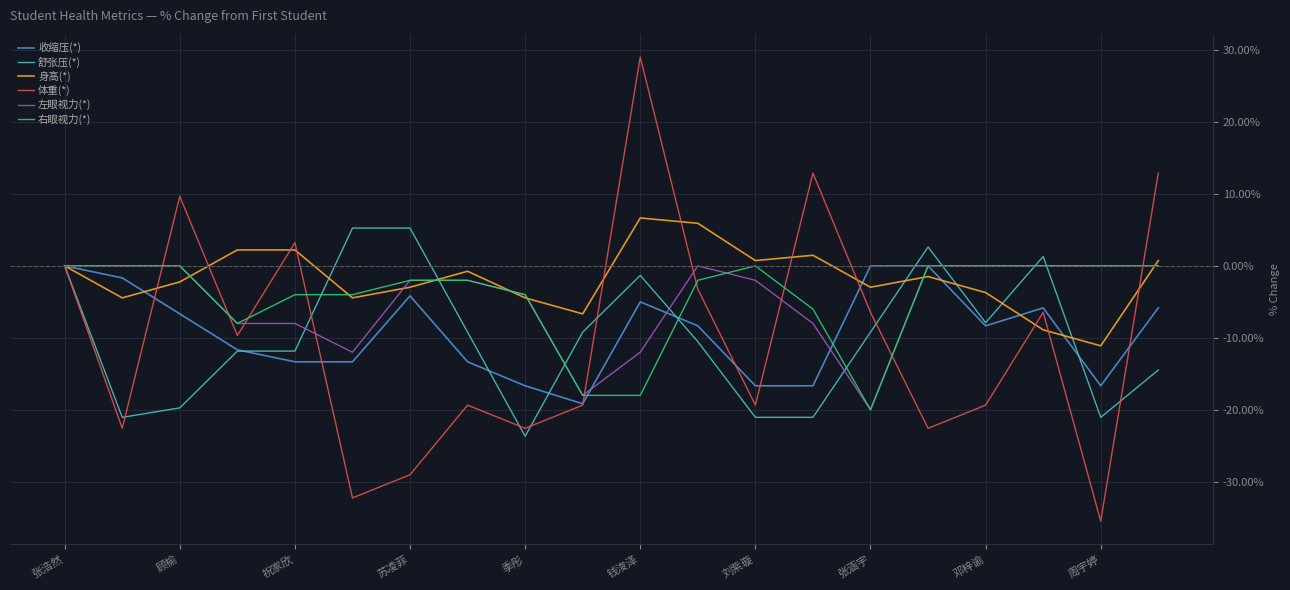

What is the maximum value for 身高(*)?

6.7